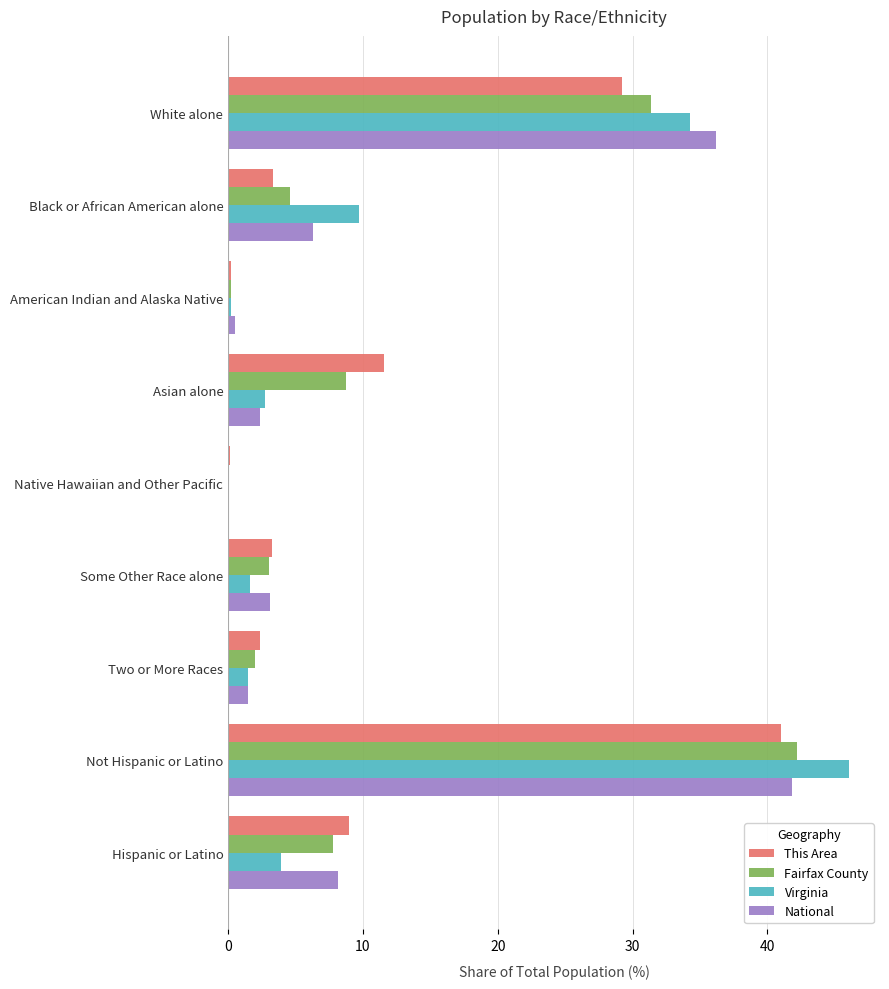

What are all the series names shown in the legend?

This Area, Fairfax County, Virginia, National